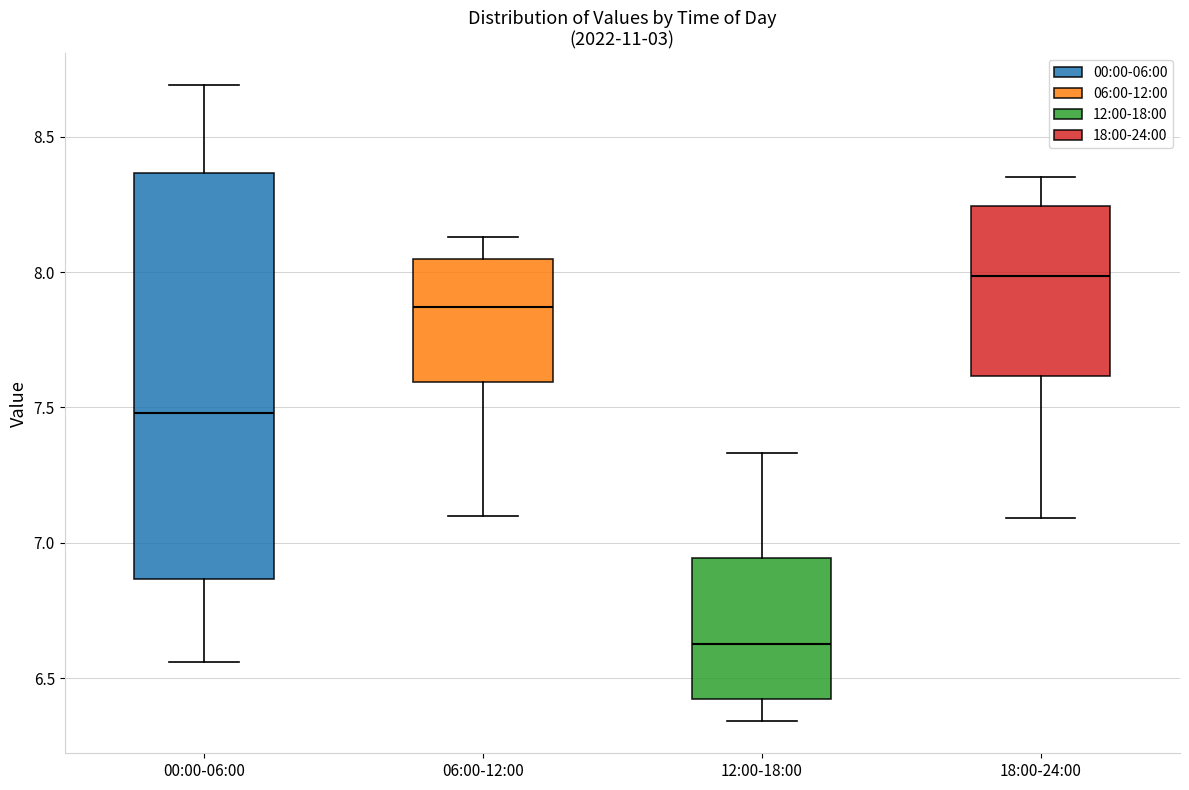

Which box's median line is the highest?

18:00-24:00